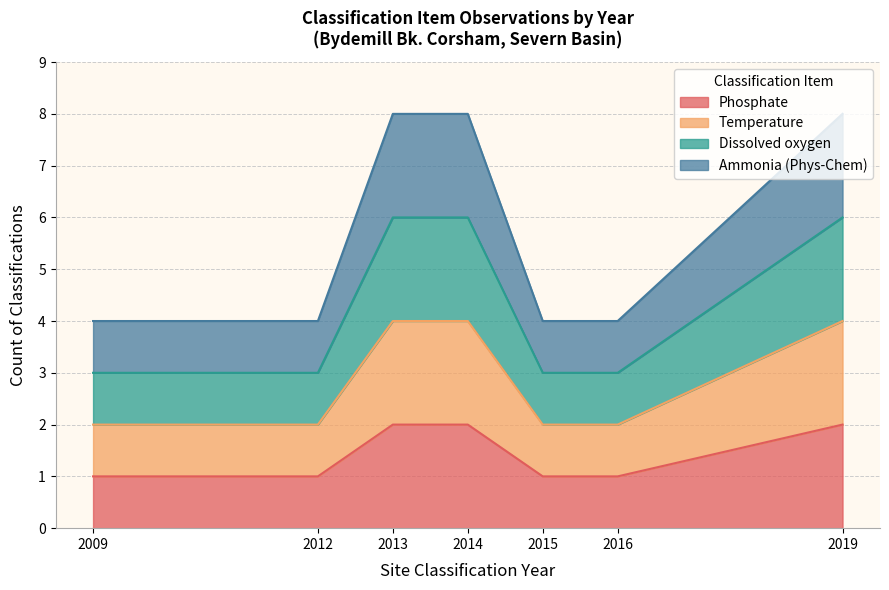

Between 2013 and 8, which series saw the biggest shift?

Phosphate